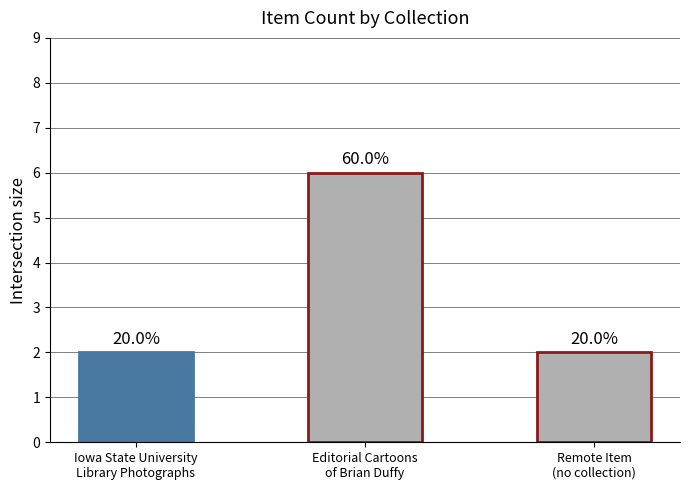

Reading left to right, what are all the values shown in this chart?

2	6	2